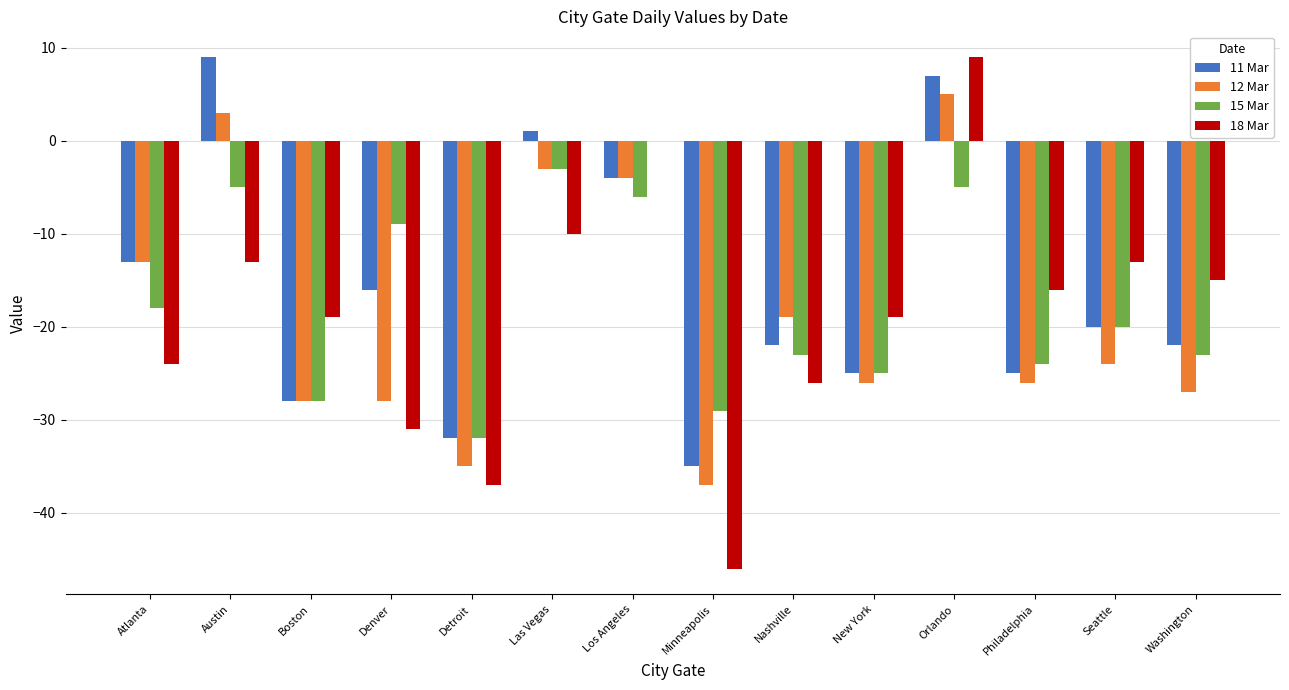

Where is 15 Mar nearest to the value -17?

Atlanta